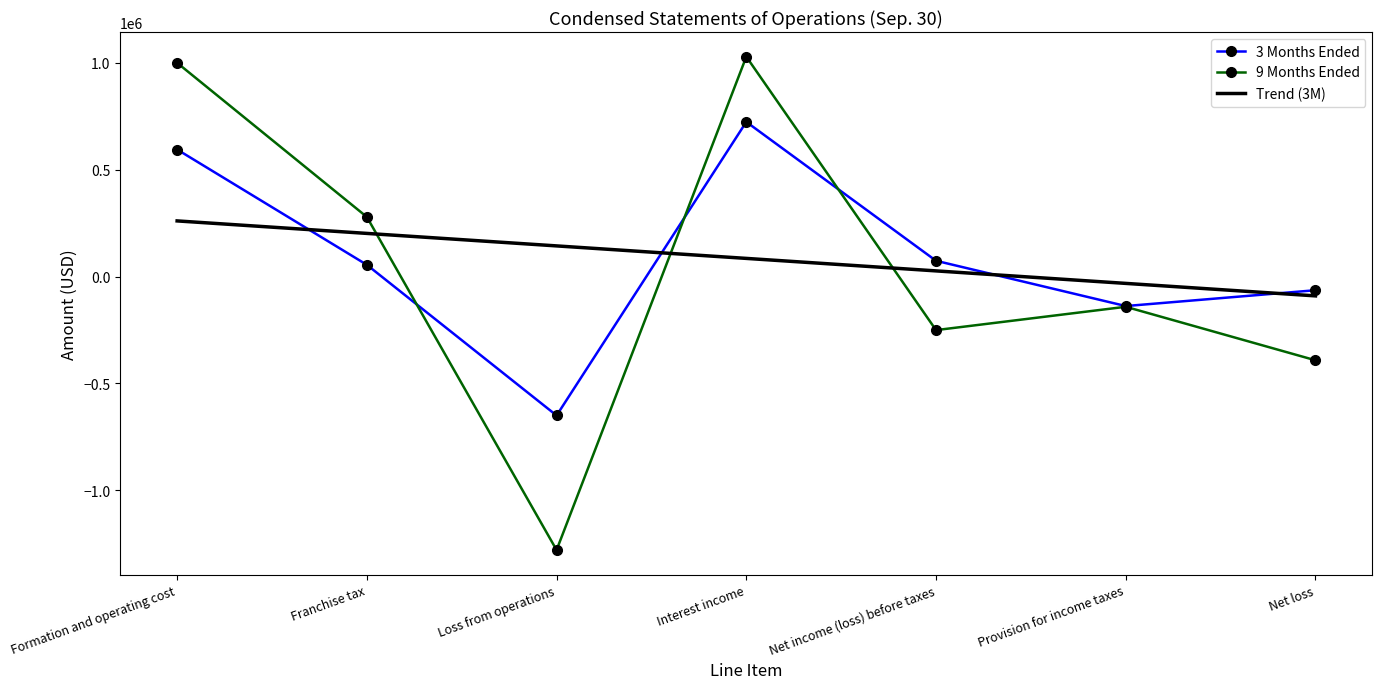

At which label is Trend (3M) closest to 85188?

Interest income